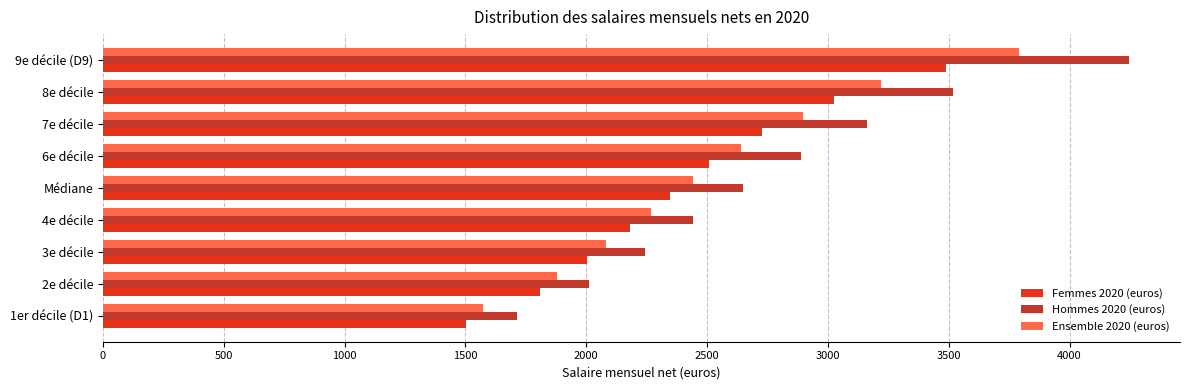

At how many categories does at least one series exceed 3139?

3